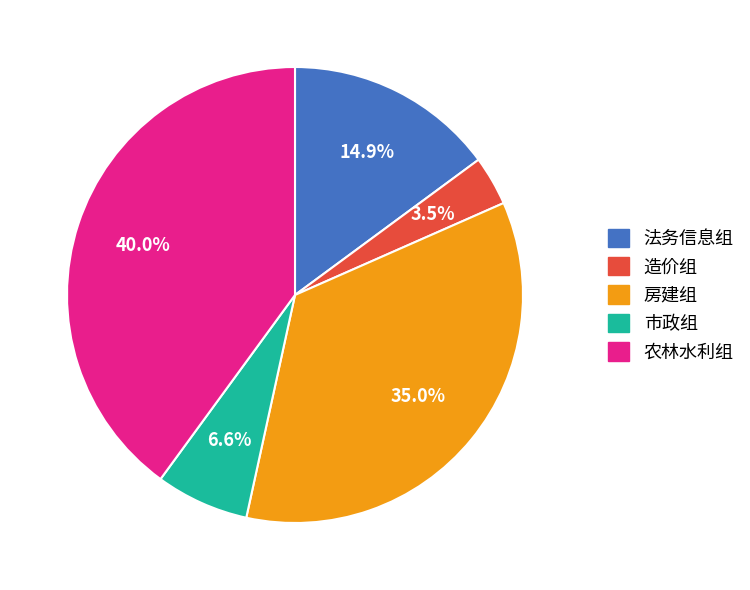

How much of the chart is everything except 农林水利组?

60.0%